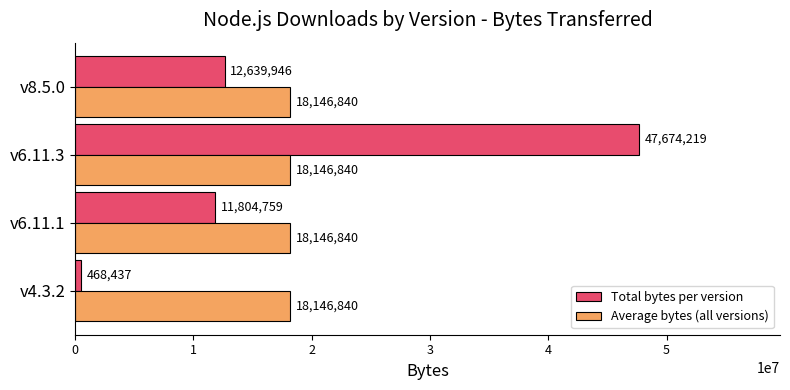

What is the sum of all Total bytes per version values?

72587361.0